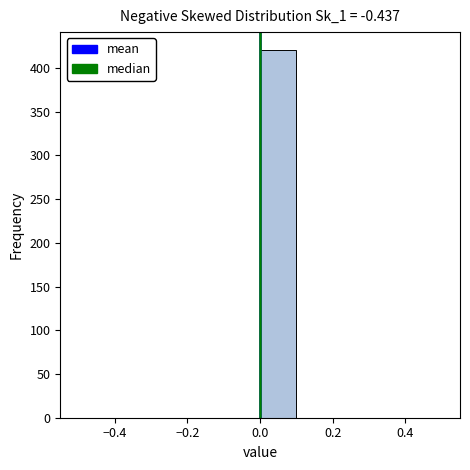

Which range on the x-axis has the tallest bar?

0.0 to 0.1